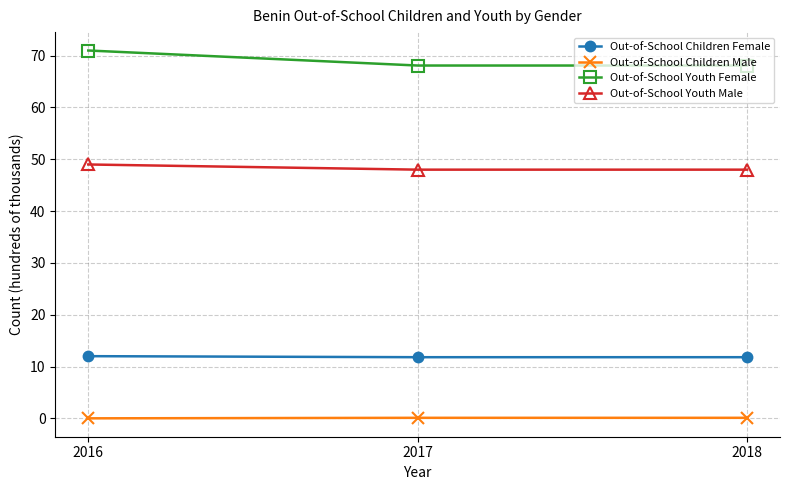

What is the maximum value shown in the chart?

71.0